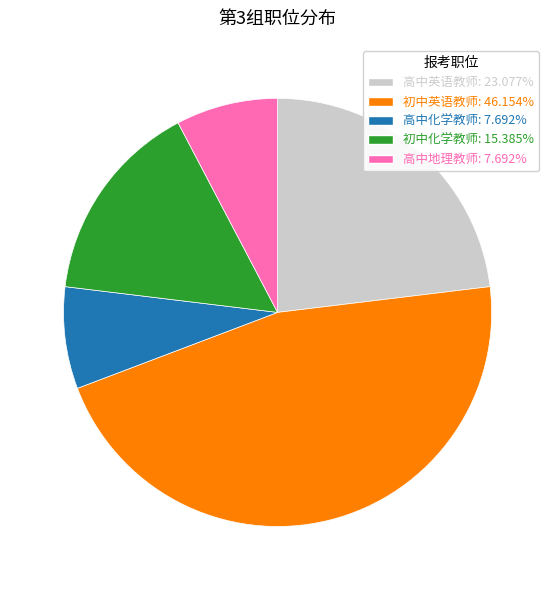

Approximately how many times larger is the value at 高中地理教师: 7.692% compared to 初中化学教师: 15.385%?

0.5